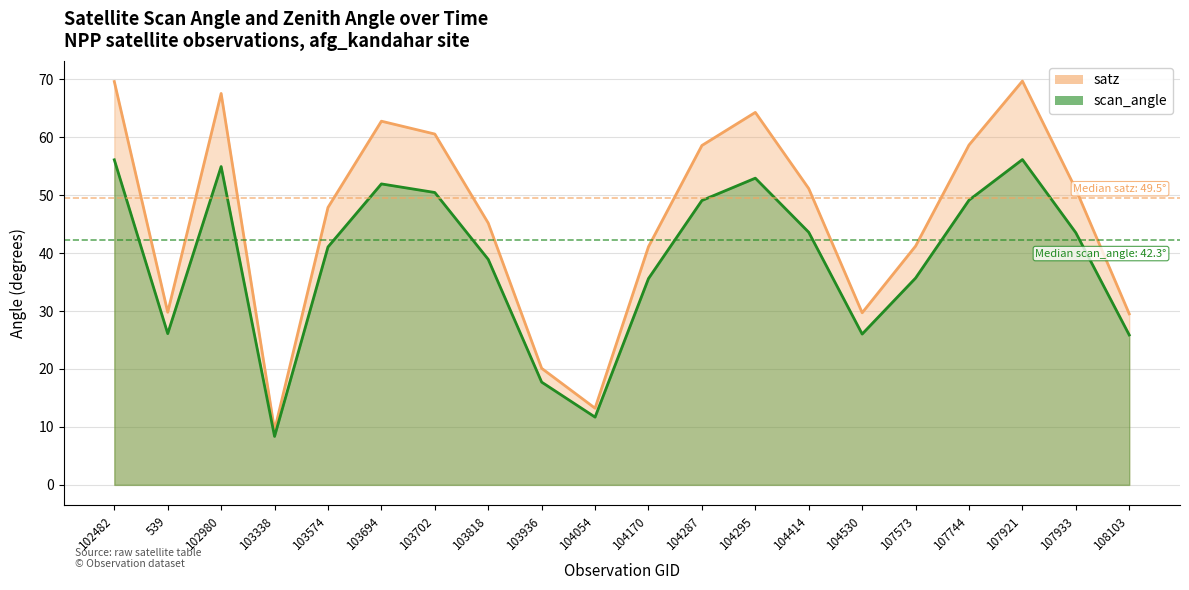

At which label is scan_angle closest to 32?

104170